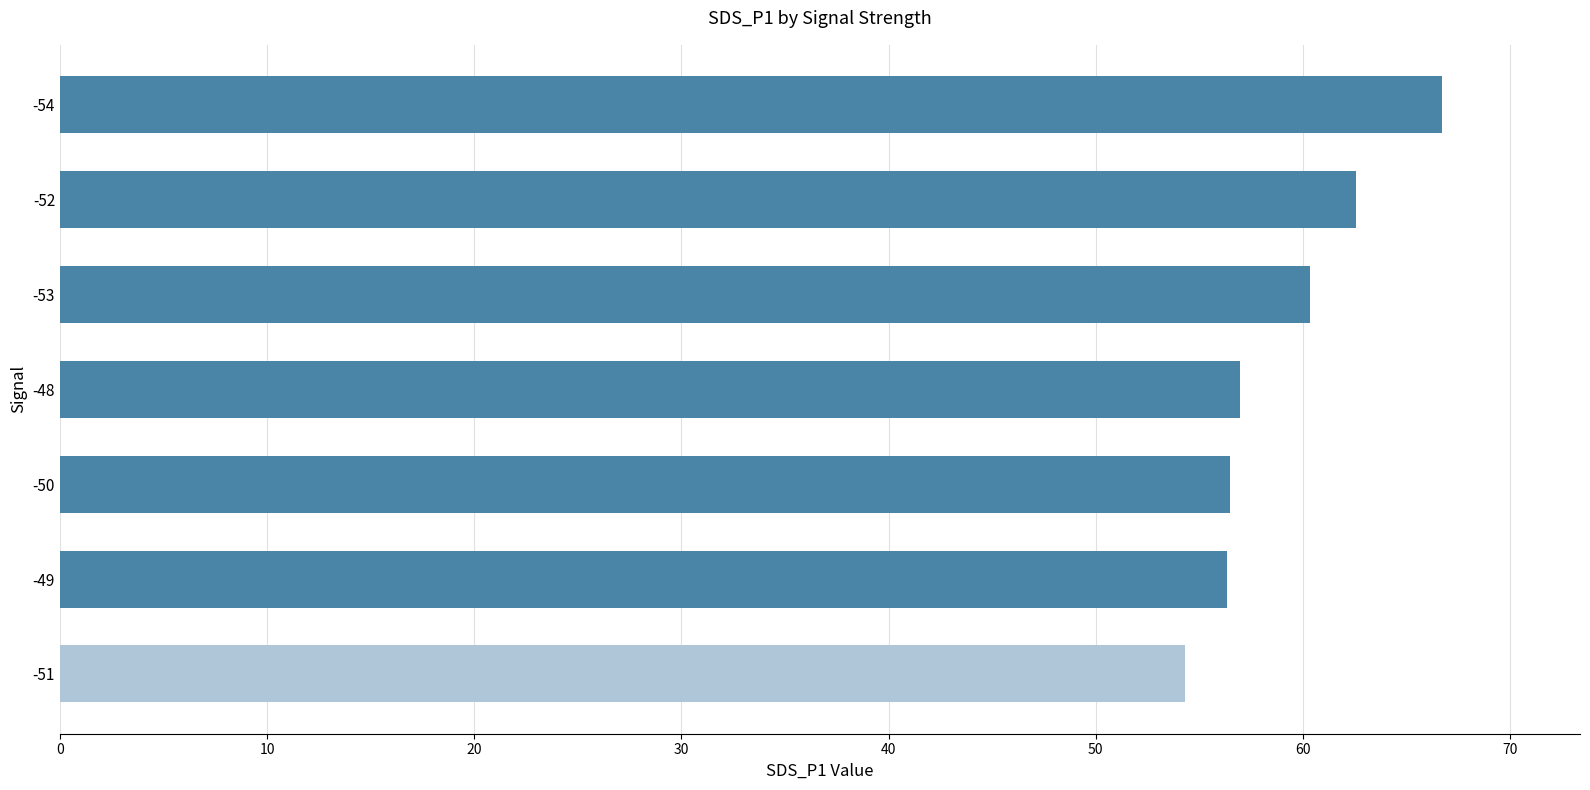

What value does the data have at -54?

66.7